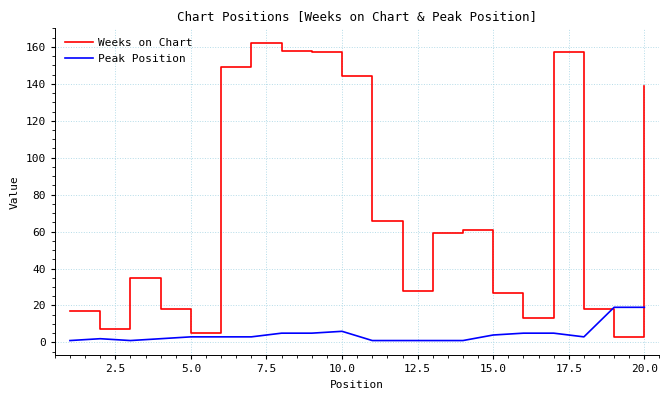

Rank the series by their average value, from lowest to highest.

Peak Position, Weeks on Chart